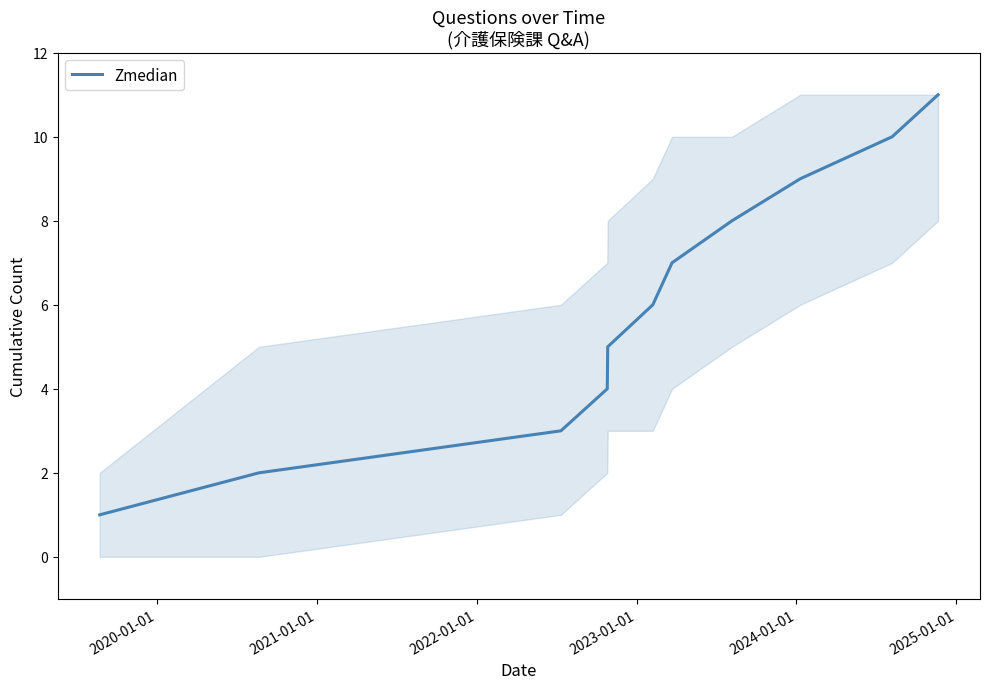

What is the maximum value shown in the chart?

11